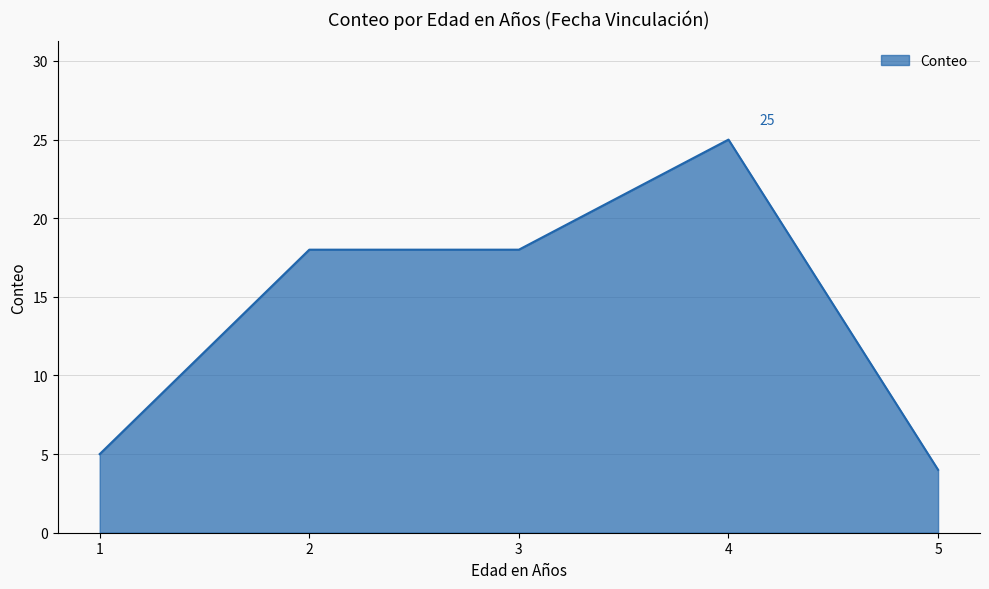

What is the sum of all values?

70